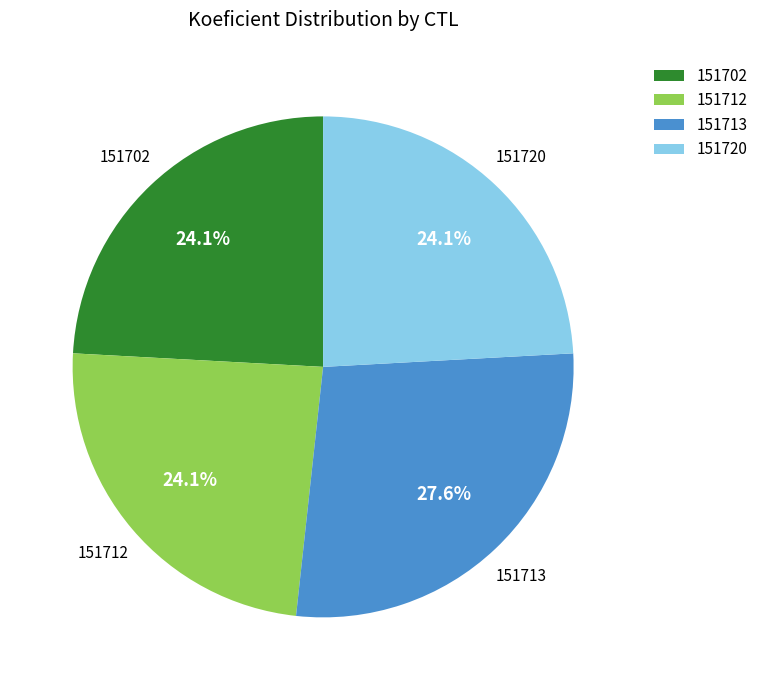

Which category has the biggest portion of the pie?

151713